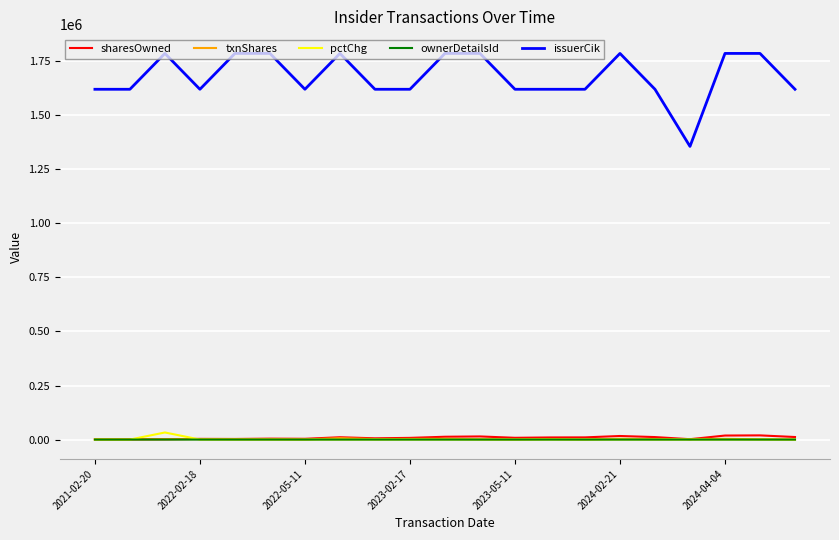

True or false: issuerCik and pctChg intersect in this chart.

False